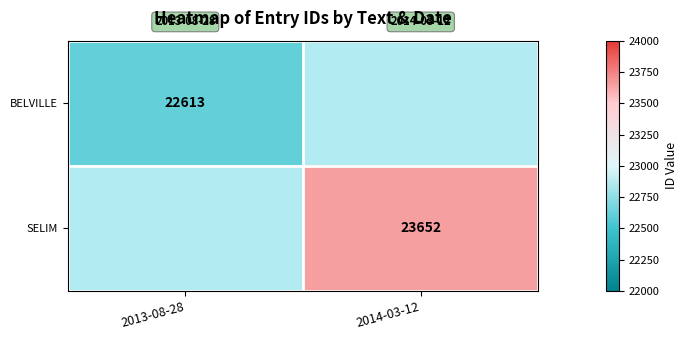

Between 2013-08-28 and 2014-03-12, which is larger?

2014-03-12